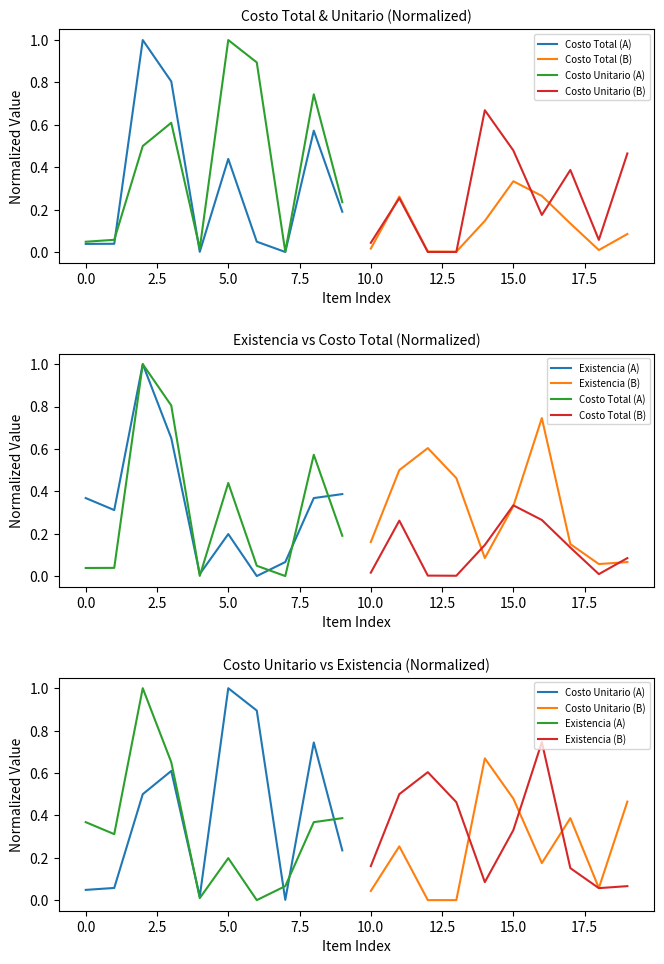

What are all the series names shown in the legend?

Costo Total (A), Costo Total (B), Costo Unitario (A), Costo Unitario (B), Existencia (A), Existencia (B)